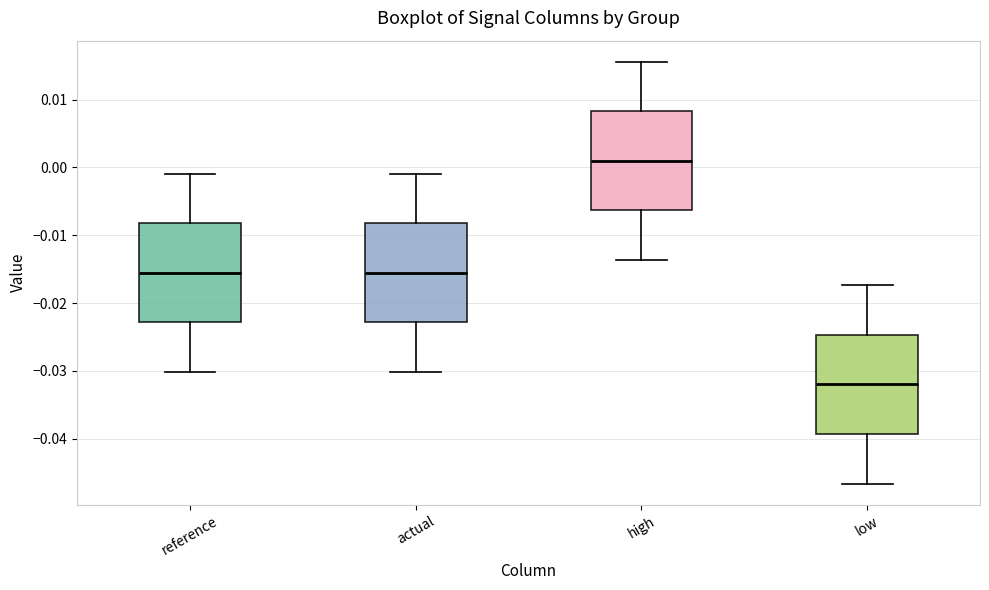

Where does the median line of the box for low sit on the y-axis? The values are not printed on the chart, so give them approximately, as read against the axis.

-0.032